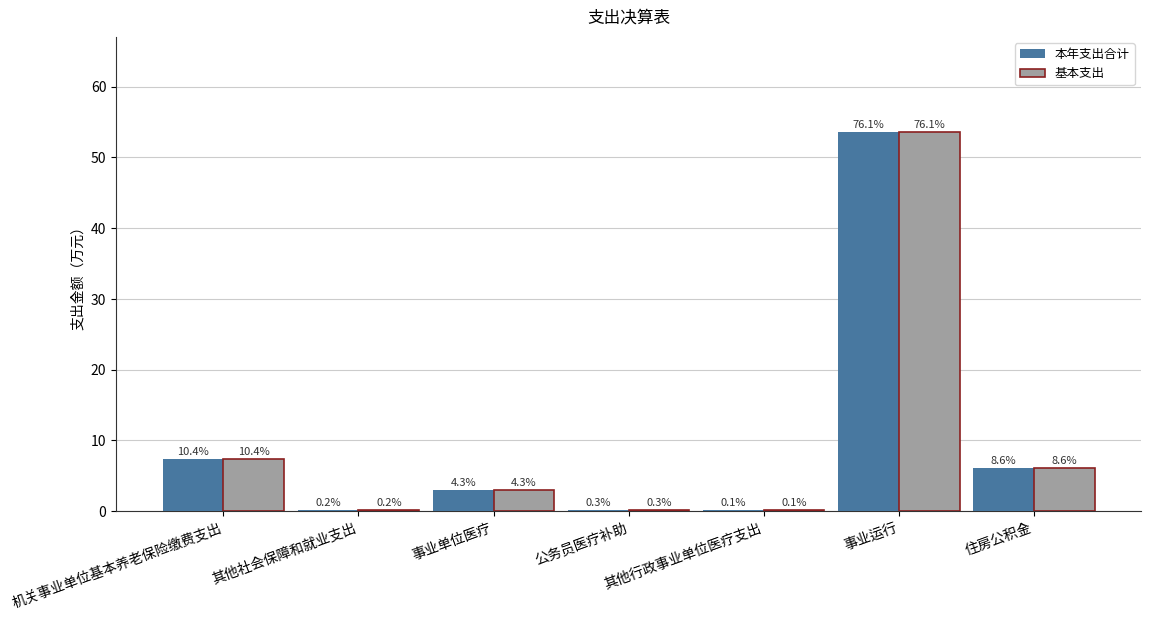

How many groups of bars are there?

7